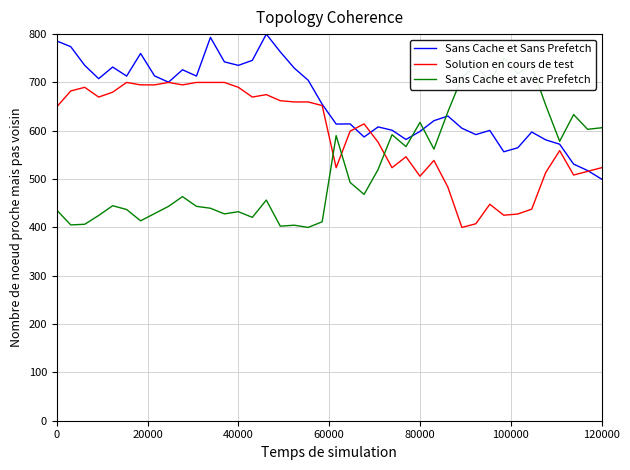

How many data points in Sans Cache et avec Prefetch are above 468?

20